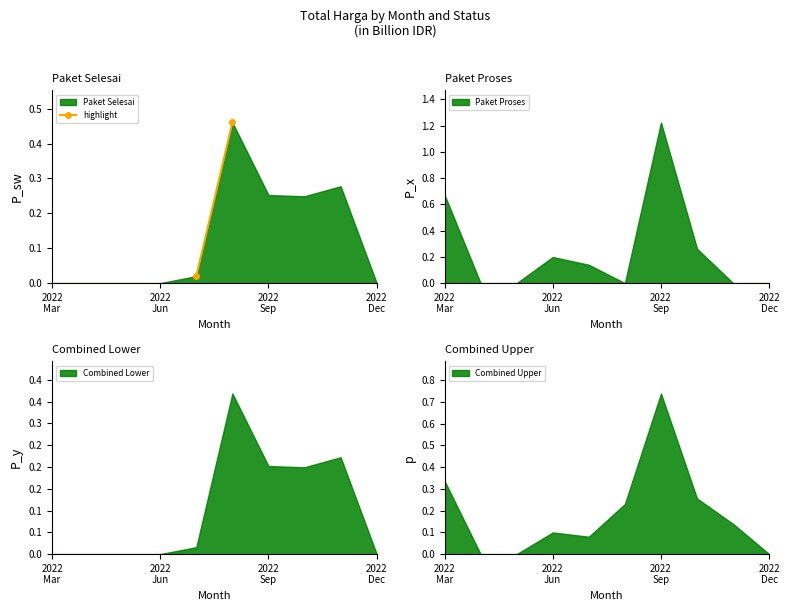

Which label corresponds to the smallest value in the chart?

2022
Mar